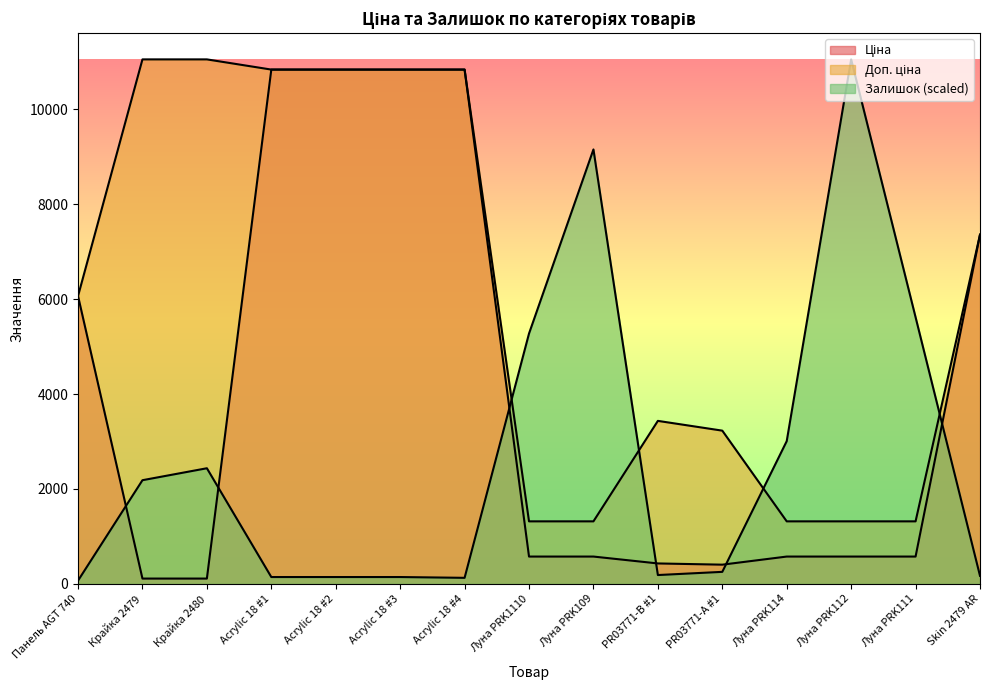

What is the label of the 7th point from the right?

Луна PRK109